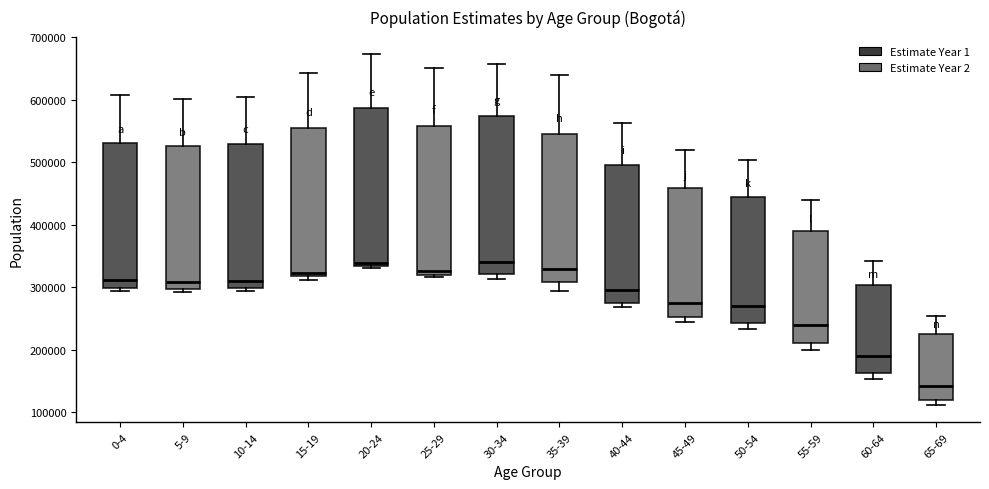

Reading left to right, read every box against the y-axis: the position of its median line, the range the box covers, and the ends of its whiskers. The values are not printed on the chart, so give them approximately, as read against the axis.

0-4: median 310000, box 300000 to 530000, whiskers 290000 to 610000
5-9: median 310000, box 300000 to 530000, whiskers 290000 to 600000
10-14: median 310000, box 300000 to 530000, whiskers 290000 to 610000
15-19: median 320000 (just above the box's lower edge), box 320000 to 560000, whiskers 310000 to 640000
20-24: median 340000, box 330000 to 590000, whiskers 330000 (just below the box's lower edge) to 670000
25-29: median 330000, box 320000 to 560000, whiskers 320000 (just below the box's lower edge) to 650000
30-34: median 340000, box 320000 to 570000, whiskers 310000 to 660000
35-39: median 330000, box 310000 to 550000, whiskers 290000 to 640000
40-44: median 300000, box 280000 to 500000, whiskers 270000 to 560000
45-49: median 270000, box 250000 to 460000, whiskers 240000 to 520000
50-54: median 270000, box 240000 to 450000, whiskers 230000 to 500000
55-59: median 240000, box 210000 to 390000, whiskers 200000 to 440000
60-64: median 190000, box 160000 to 300000, whiskers 150000 to 340000
65-69: median 140000, box 120000 to 230000, whiskers 110000 to 250000